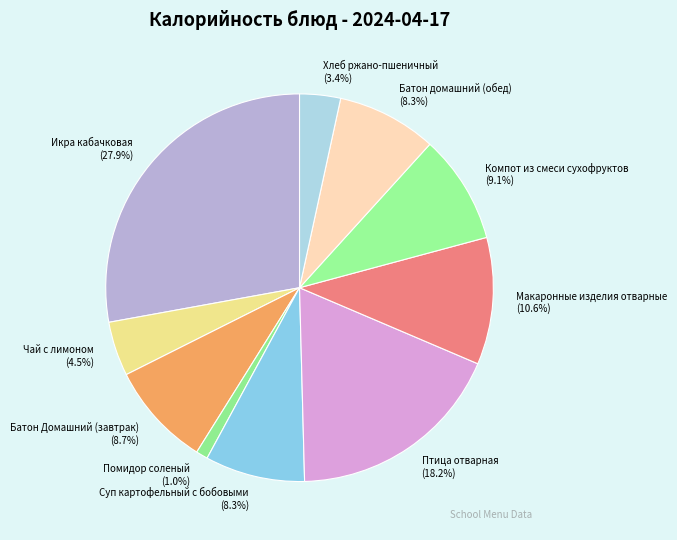

Does Суп картофельный с бобовыми represent more than half of the total?

No